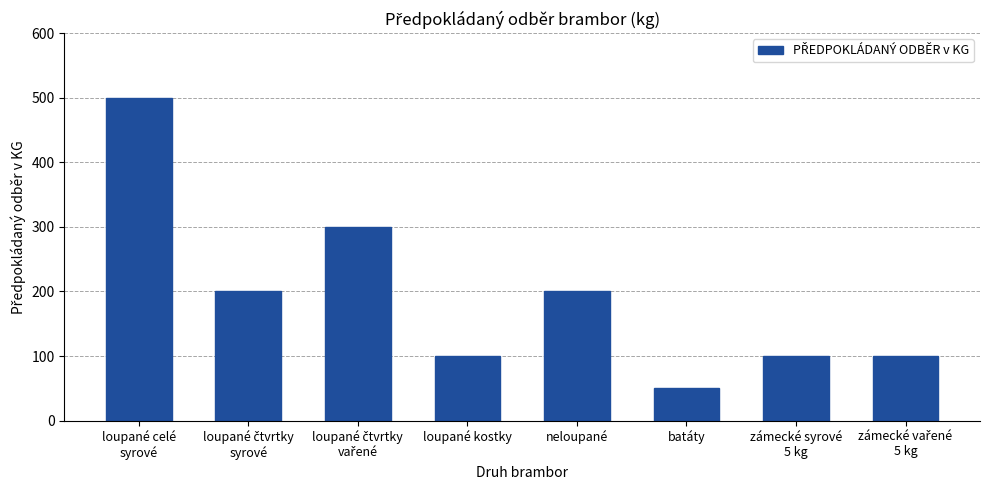

What is the greatest value displayed?

500